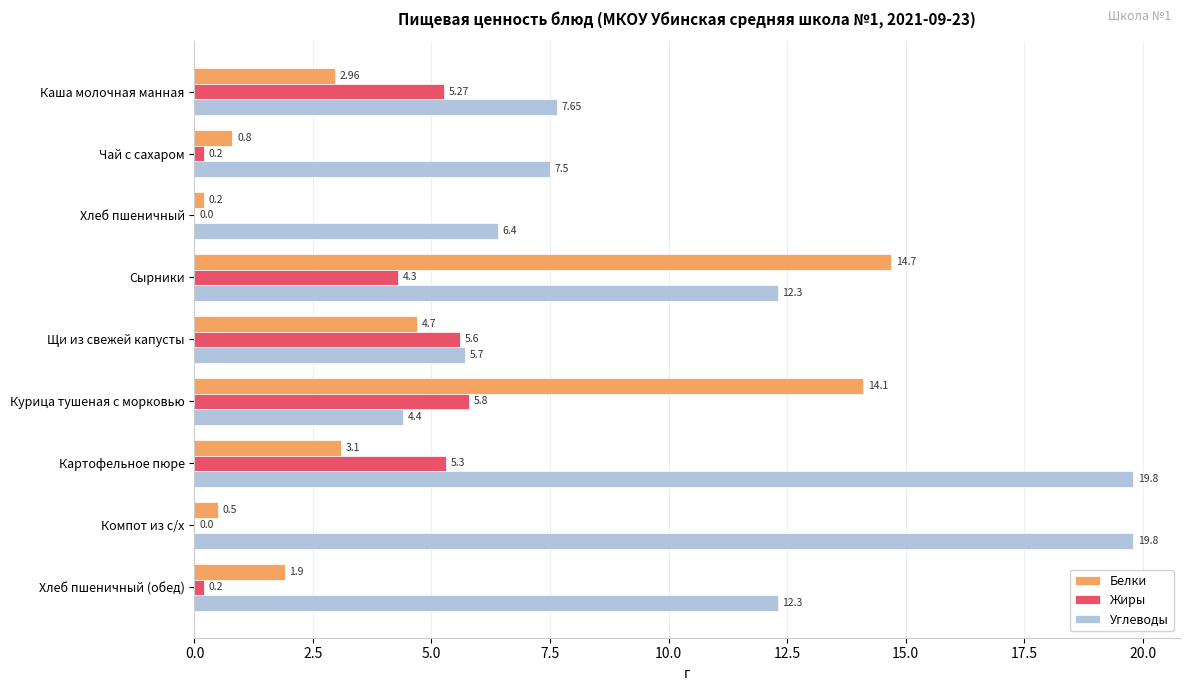

What is the sum of the Жиры values at Щи из свежей капусты and Картофельное пюре?

10.9